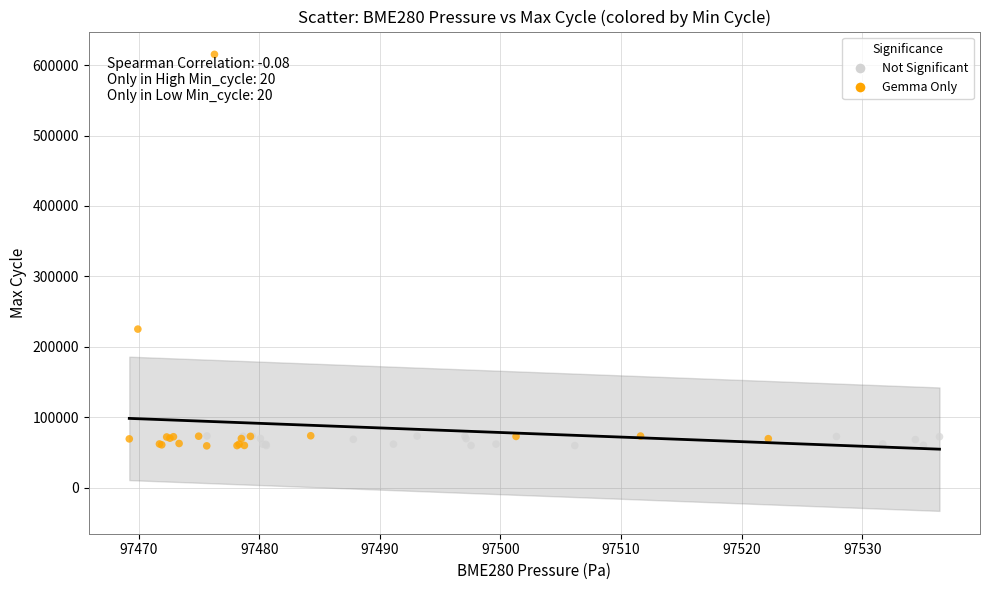

What are all the series names shown in the legend?

Not Significant, Gemma Only